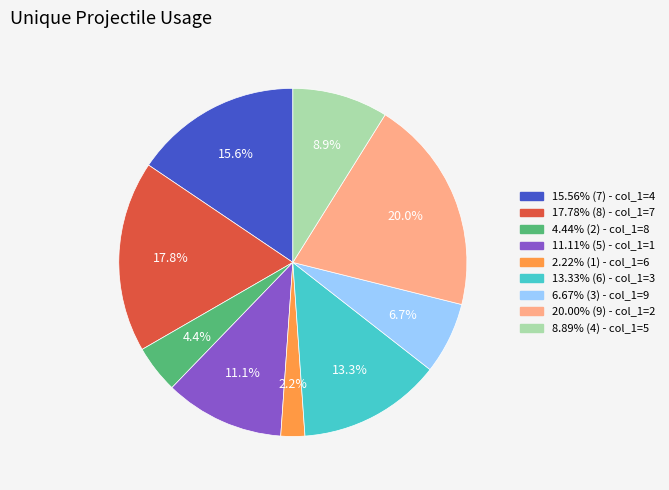

To the nearest percent, what is the average slice percentage?

11%